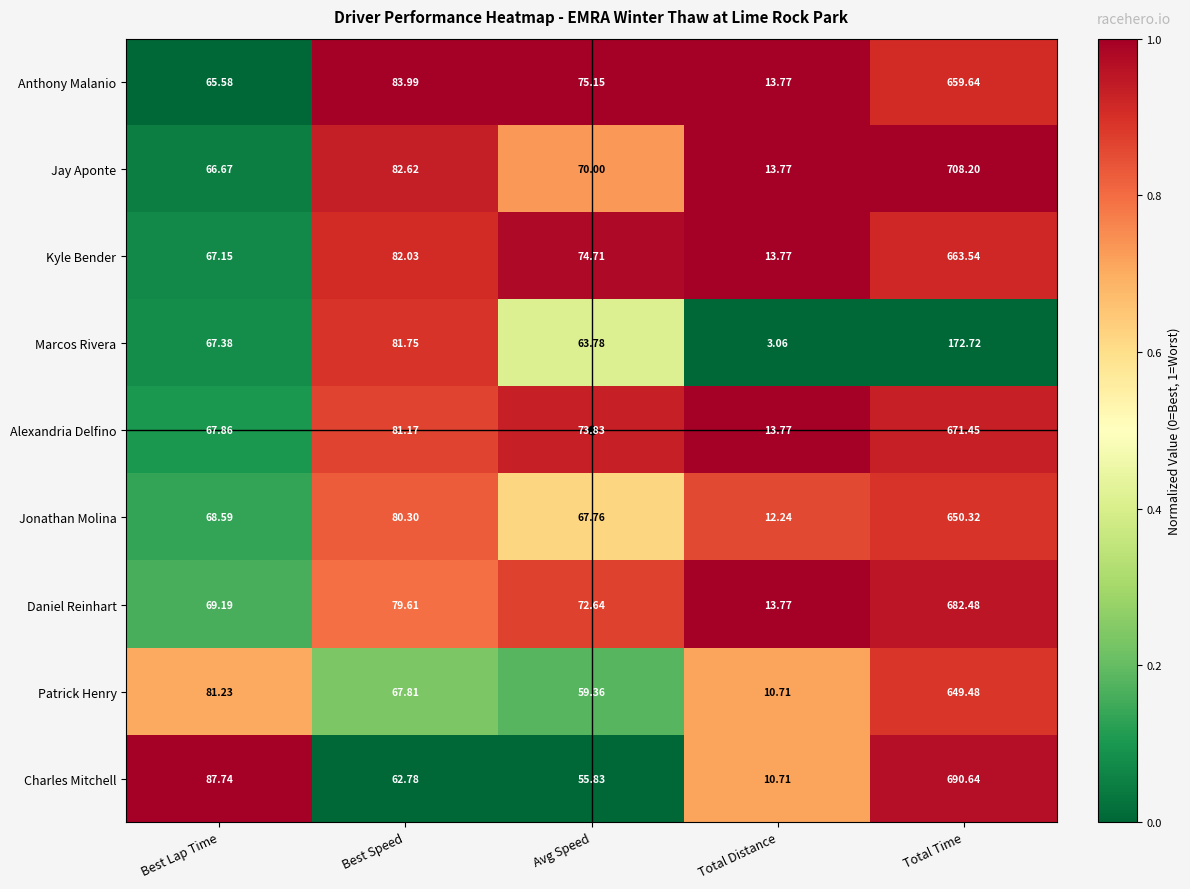

What is the total value across all series at Best Lap Time?

641.4